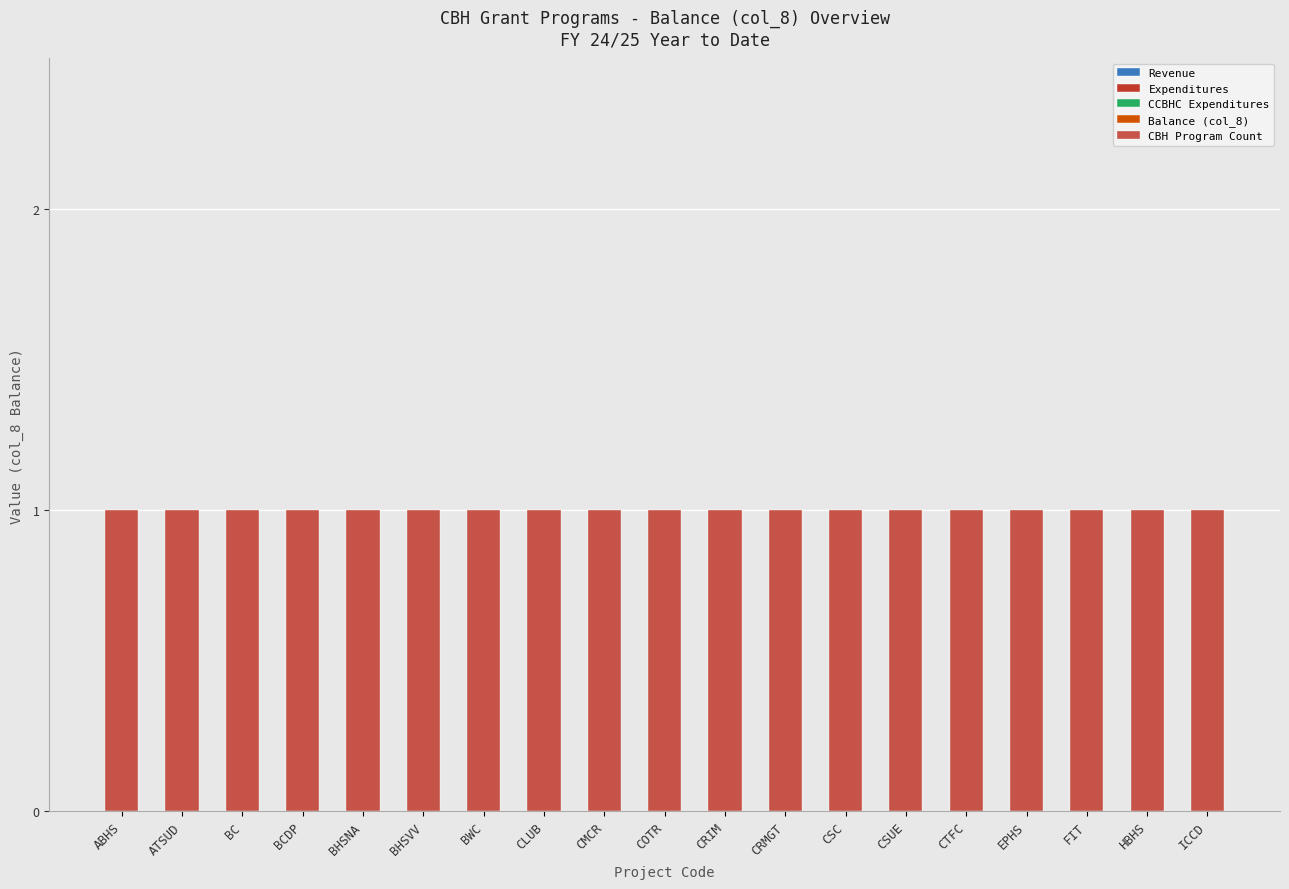

What is the label of the 17th bar from the left?

FIT